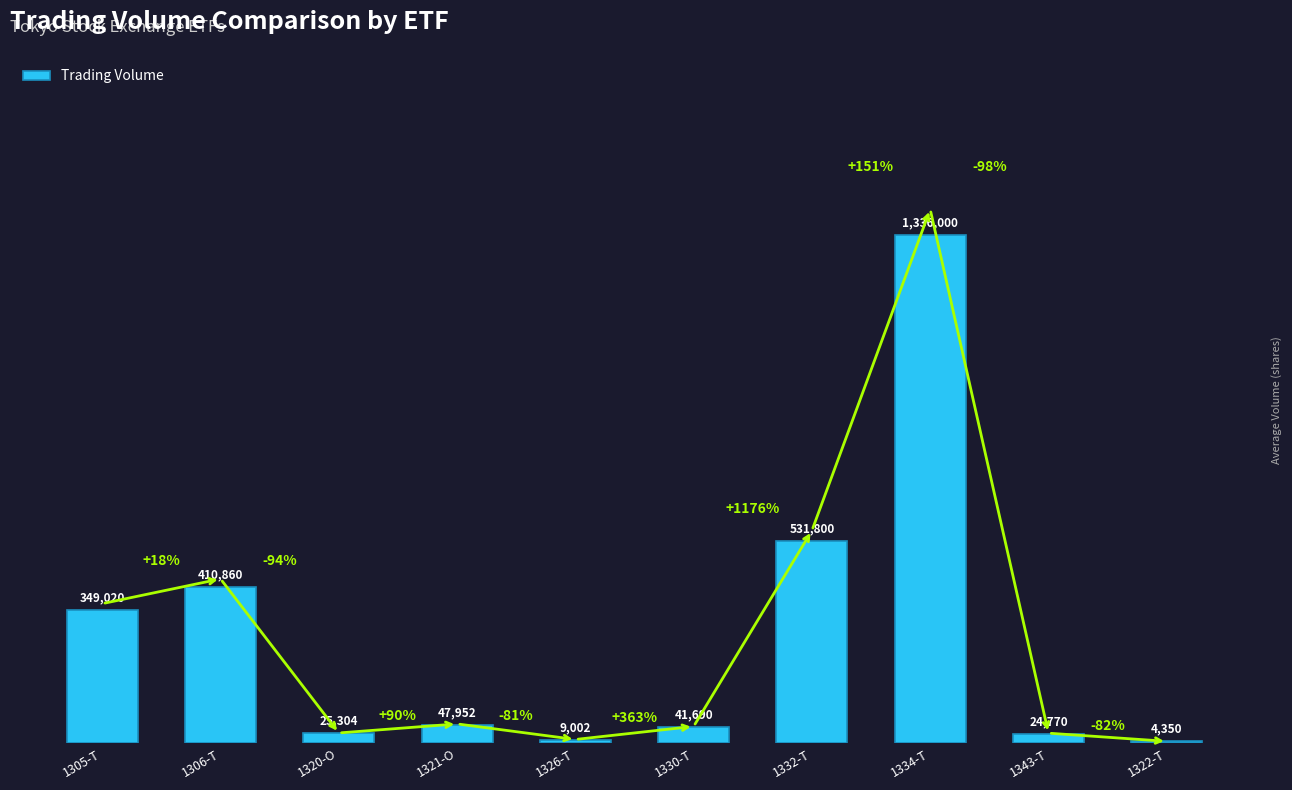

True or false: the data shows 738557 at 1332-T.

False